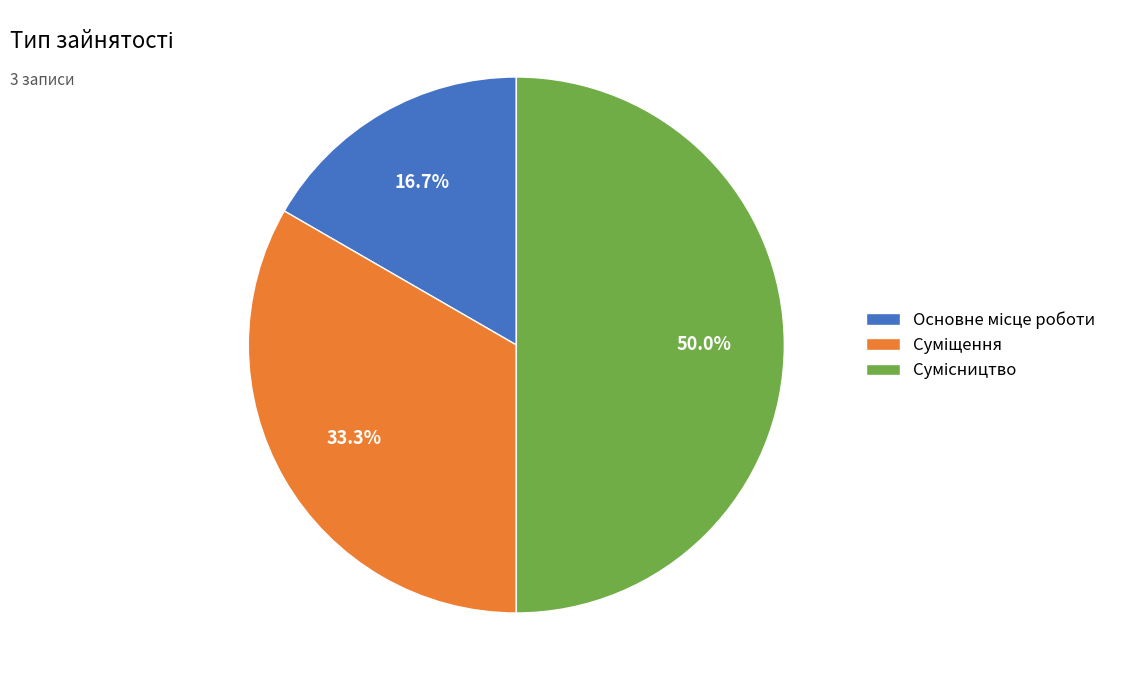

How many slices are in this pie chart?

3